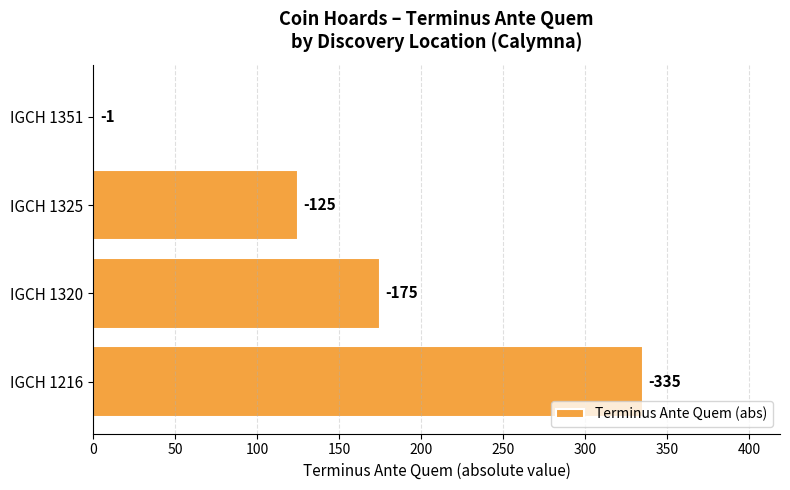

How many bars are there in total?

4